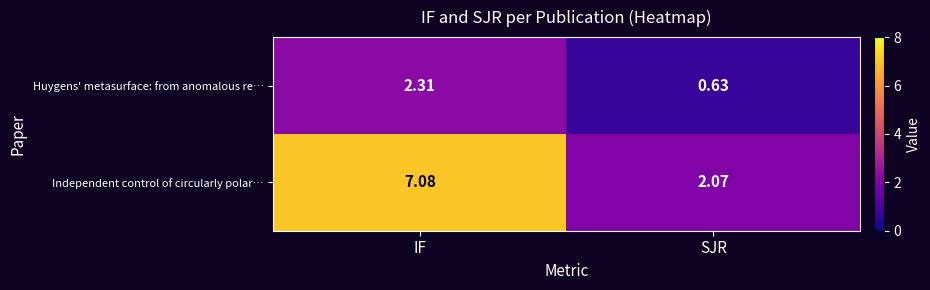

What is the difference between the highest and lowest values at SJR?

1.4